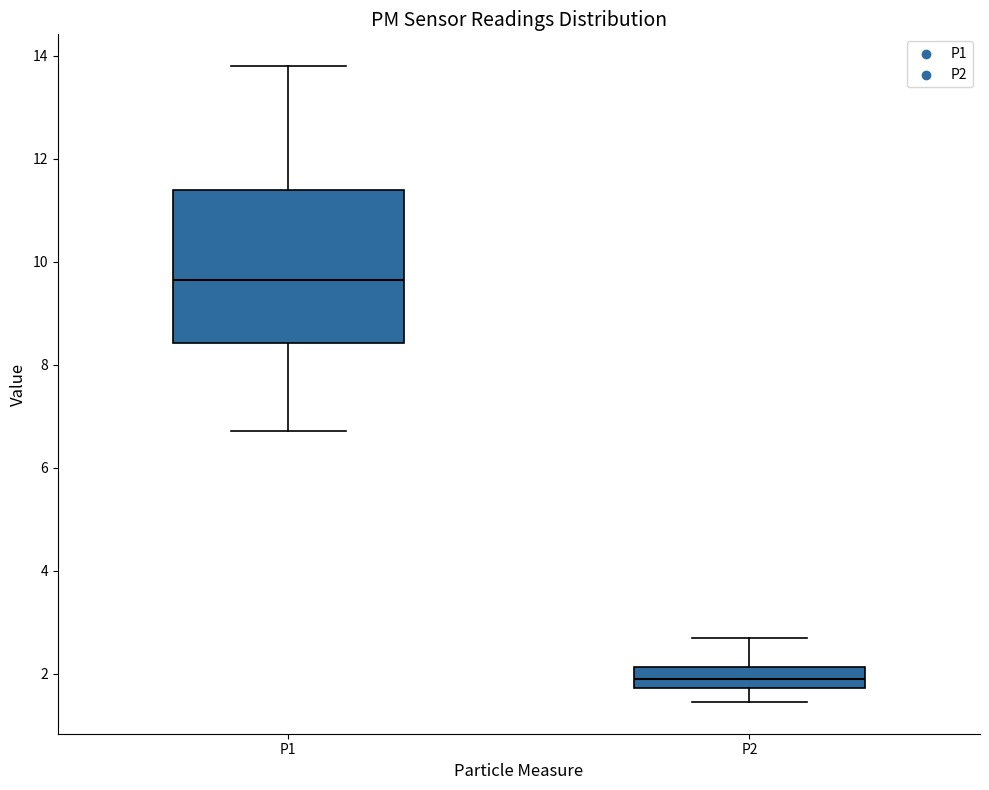

Reading left to right, transcribe this box plot: for each box, give where its median line is, the range the box spans, and where its two whiskers end, as read against the y-axis. The values are not printed on the chart, so give them approximately, as read against the axis.

P1: median 9.6, box 8.4 to 11.4, whiskers 6.8 to 13.8
P2: median 2.0, box 1.8 to 2.2, whiskers 1.4 to 2.8